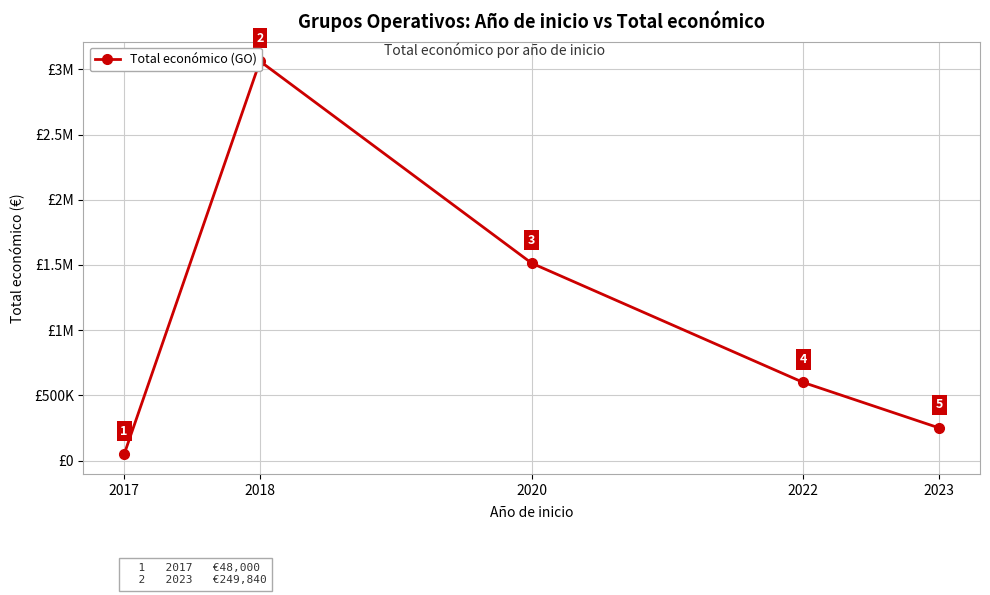

Where is the data nearest to the value 1555435?

2020